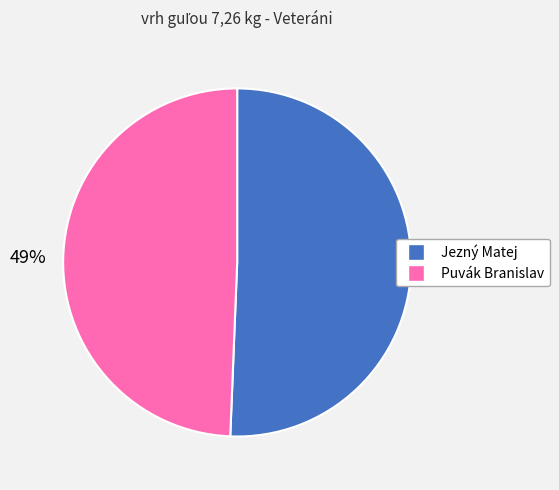

What percentage is the Jezný Matej slice, to the nearest percent?

51%